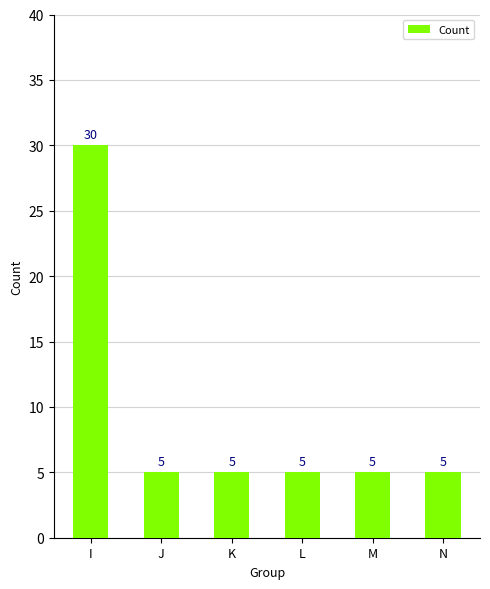

What is the greatest value displayed?

30